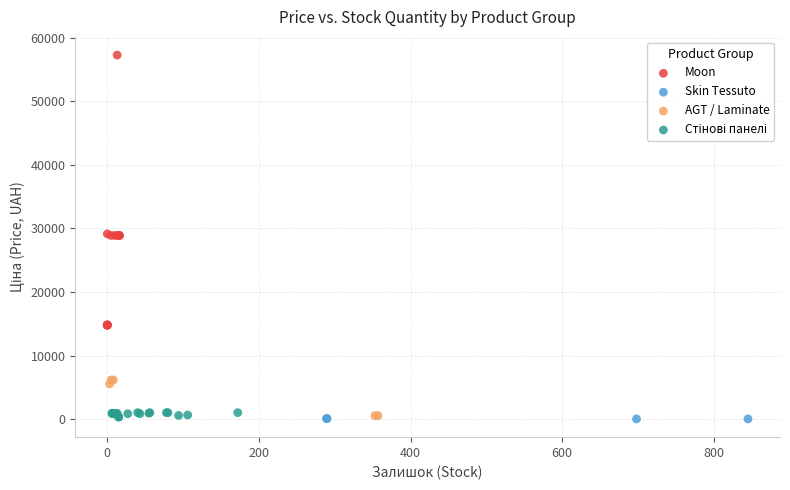

Which series has the widest spread of Y values?

Moon